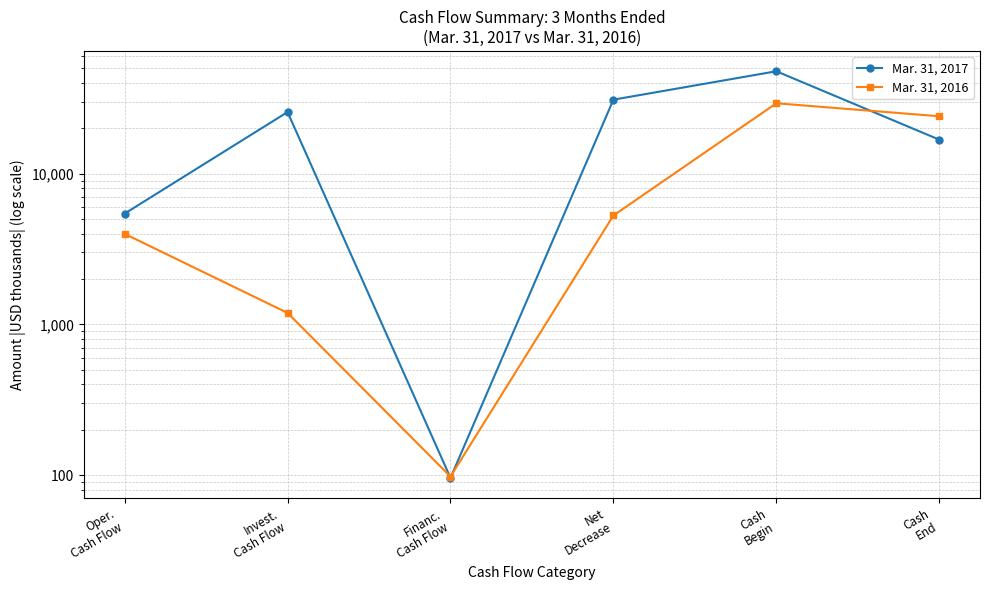

How many values in the Mar. 31, 2016 series are below 5278?

3